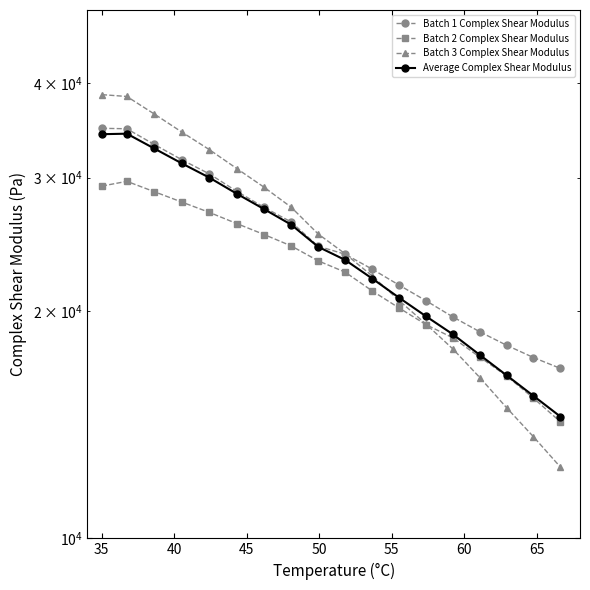

Does the chart have visible grid lines?

No